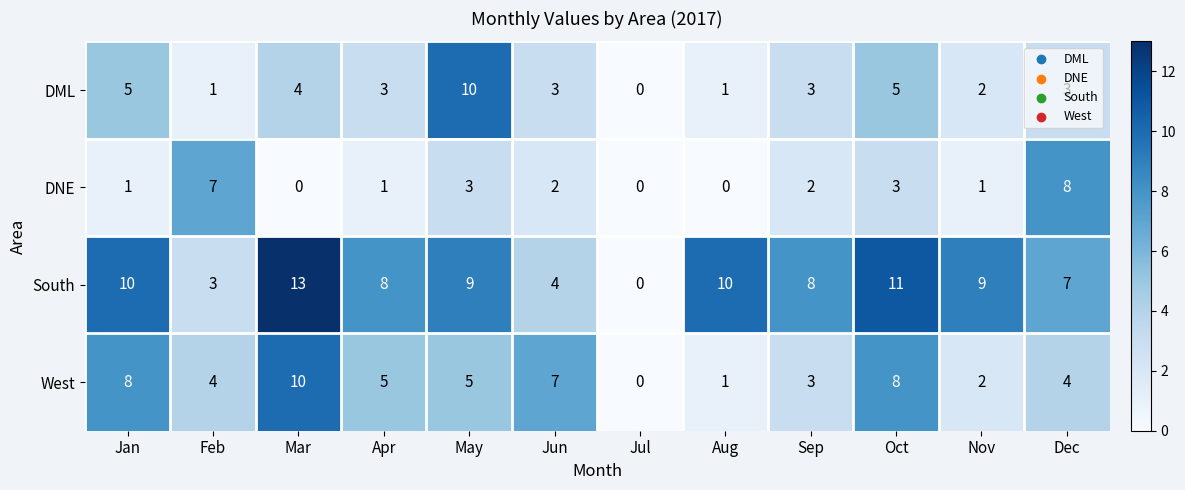

The value of DNE at Oct is 5. True or false?

False